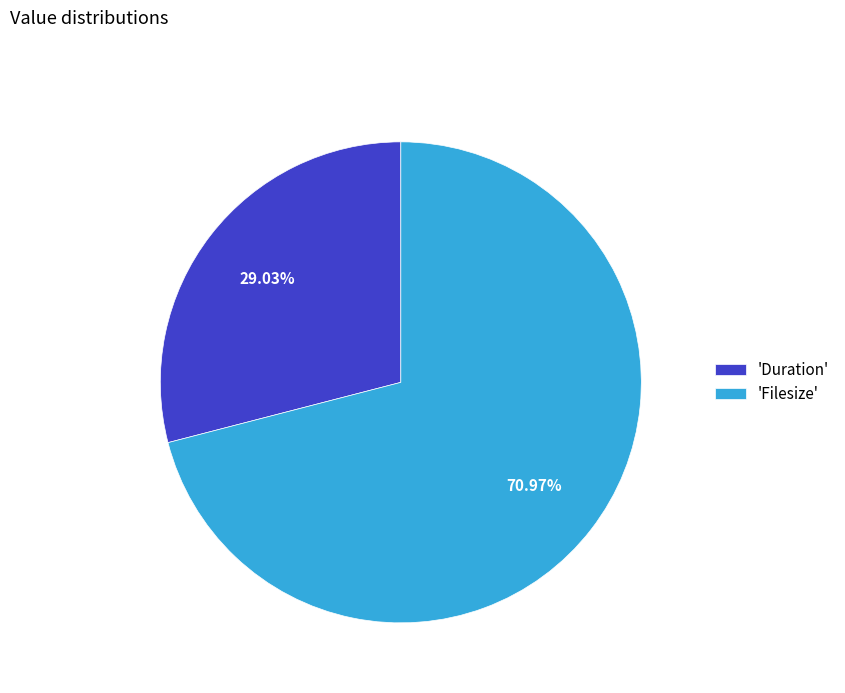

How many segments does this pie chart have?

2